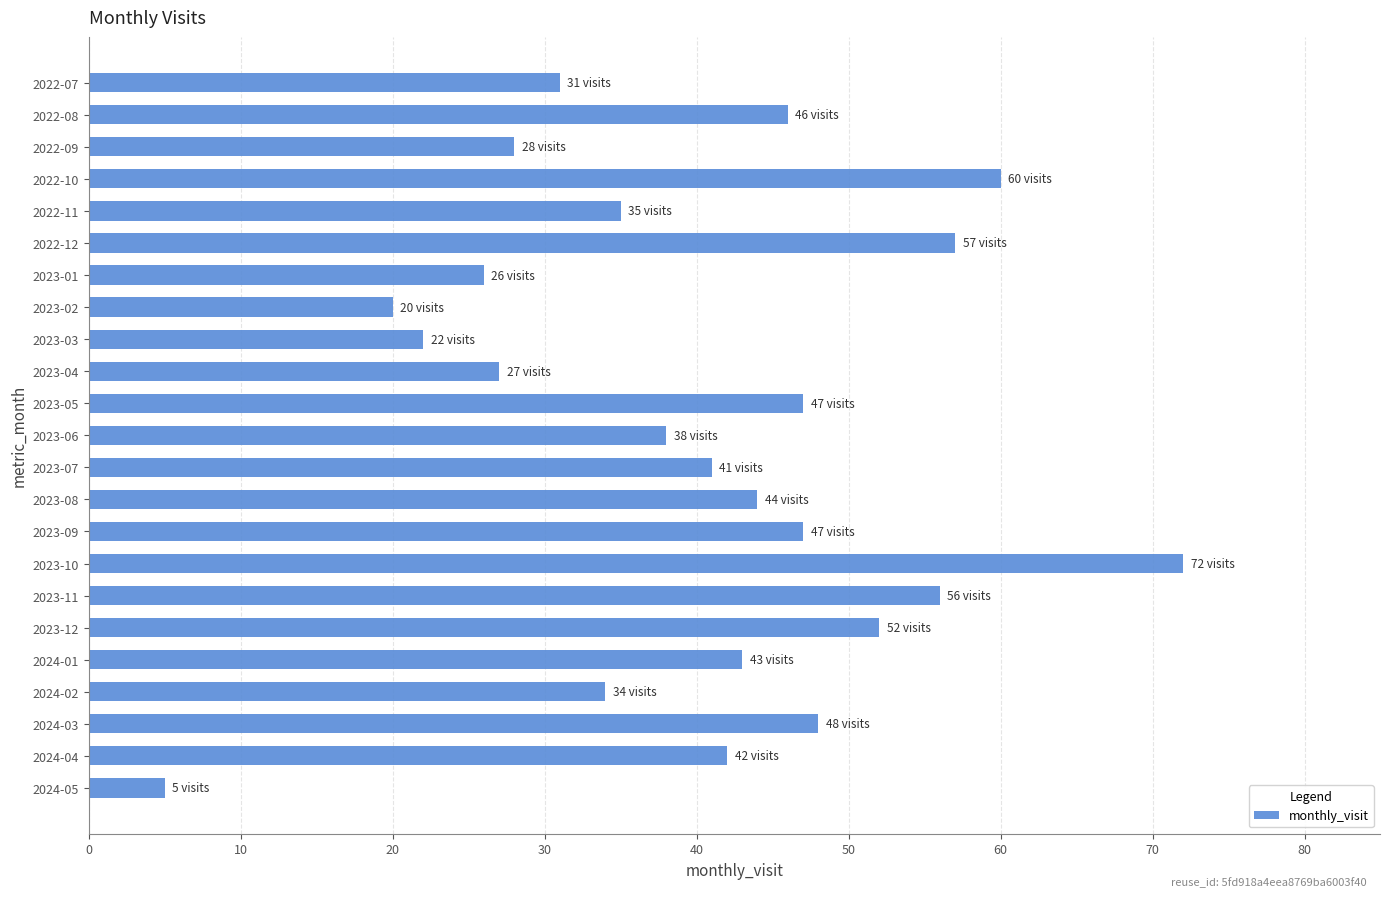

Reading top to bottom, transcribe all the data shown in this chart.

31	46	28	60	35	57	26	20	22	27	47	38	41	44	47	72	56	52	43	34	48	42	5